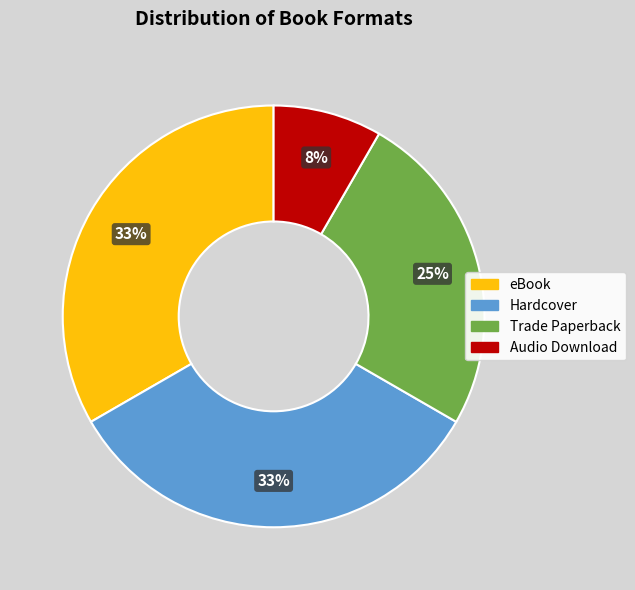

How many segments does this pie chart have?

4